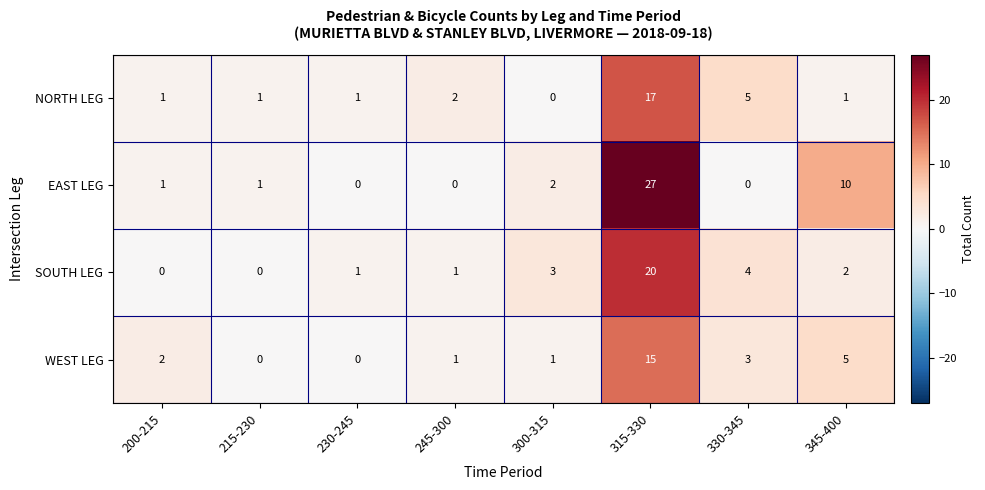

The WEST LEG series shows 1 at 245-300. True or false?

True